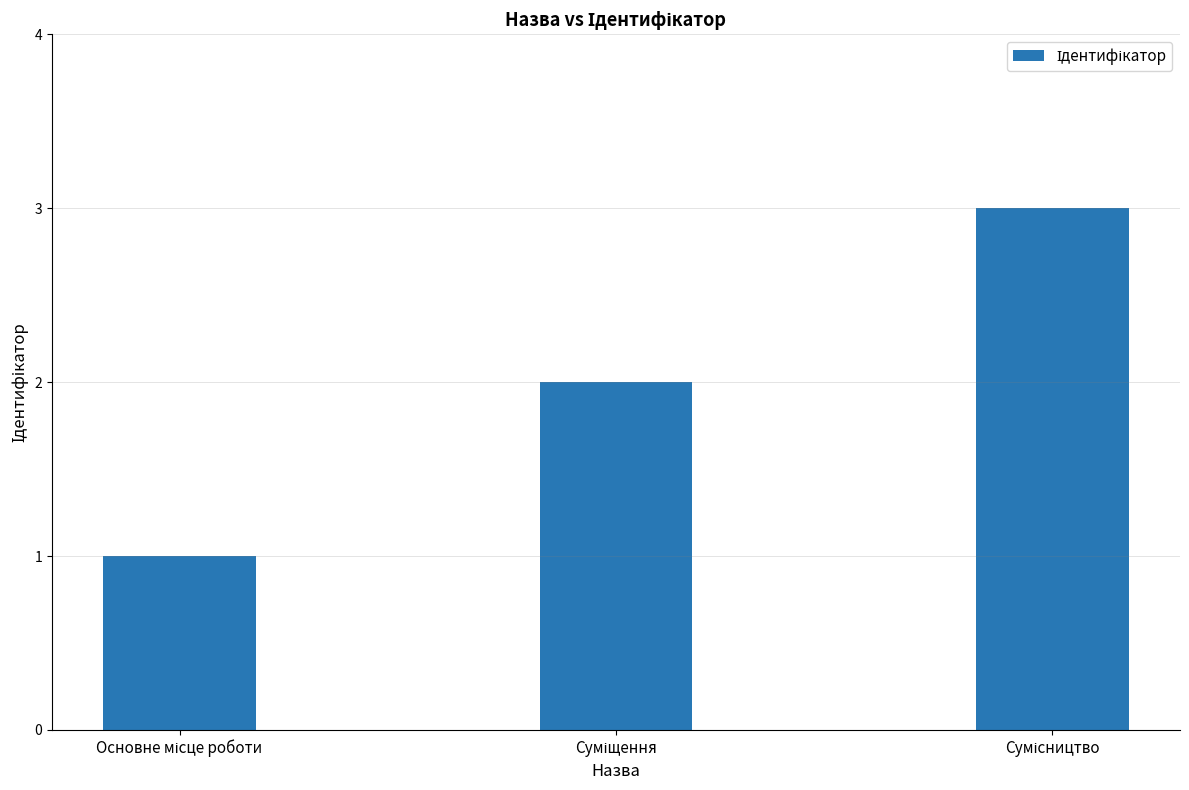

What is the smallest value displayed?

1